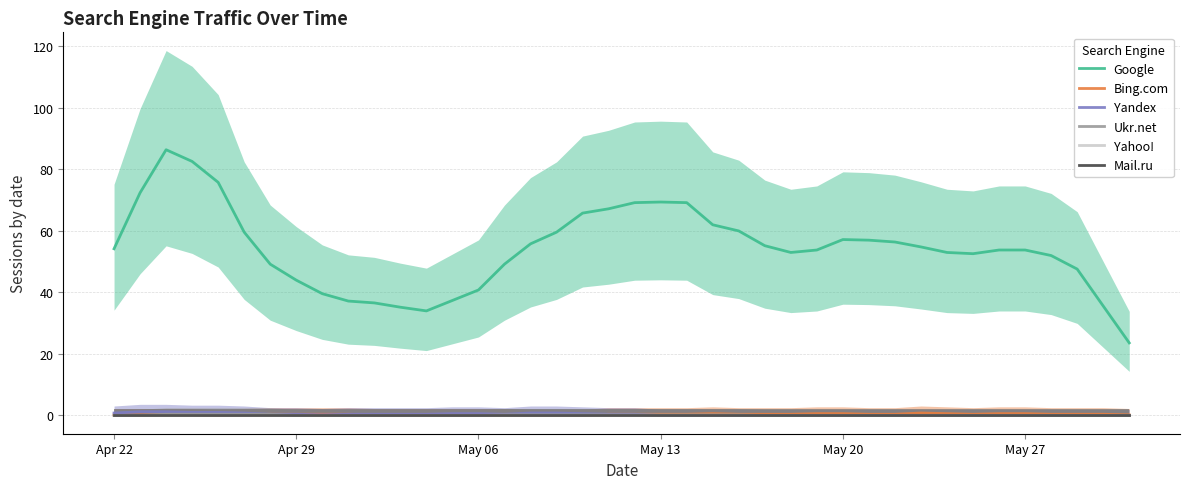

How many lines are shown in the chart?

6